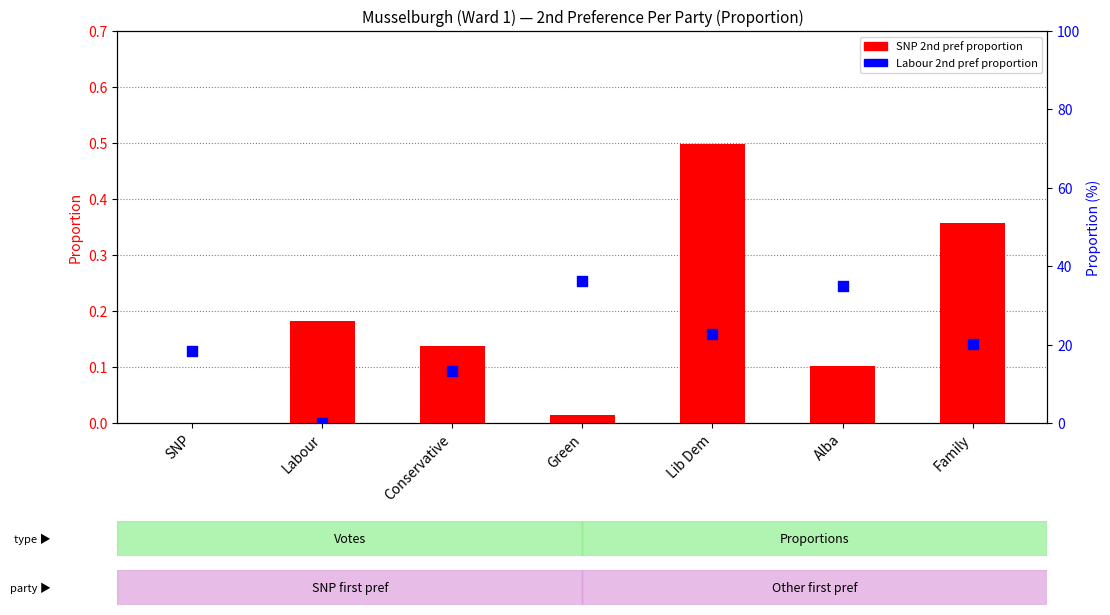

Is the value of SNP 2nd pref proportion at Green greater than the value of Labour 2nd pref % at Labour?

Yes